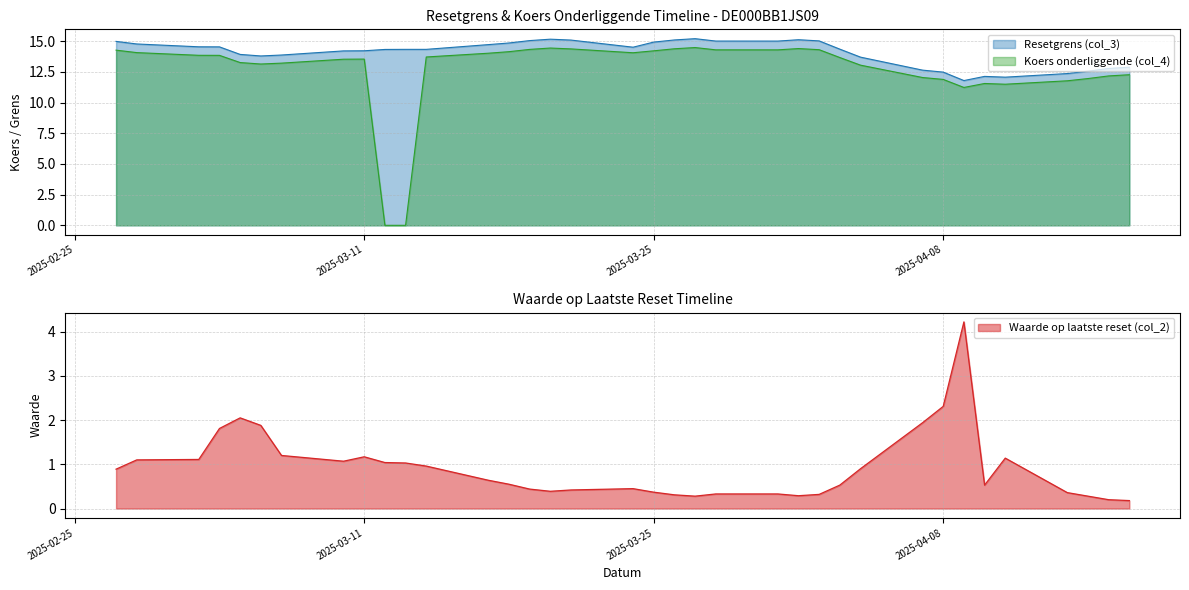

How many times do Waarde op laatste reset (col_2) and Koers onderliggende (col_4) cross each other?

2